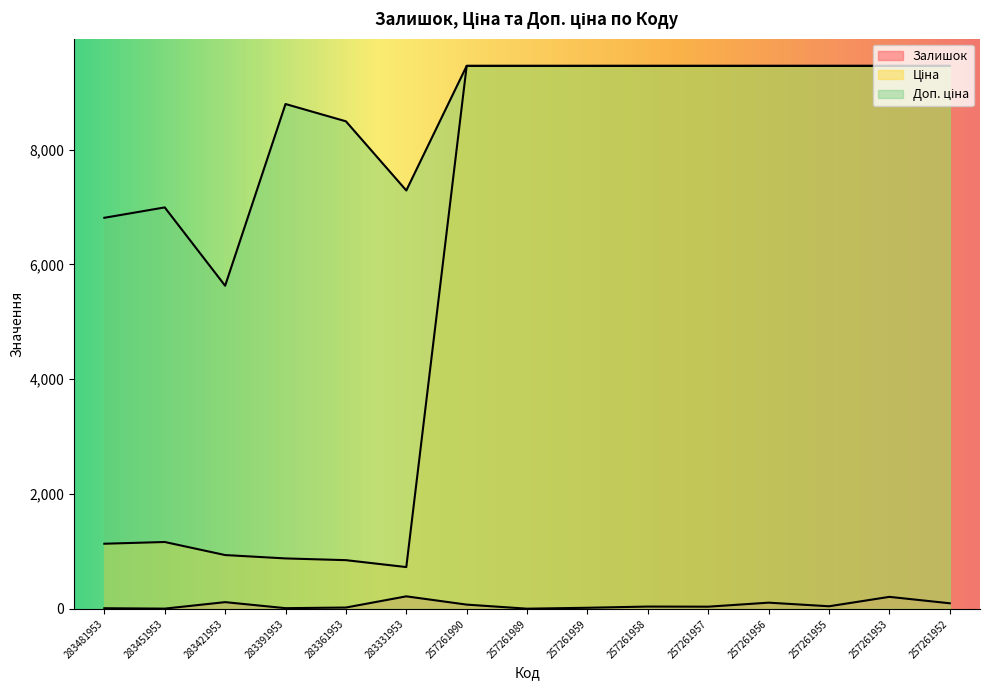

What is the value of the Залишок point at the 15th from the left?

98.0